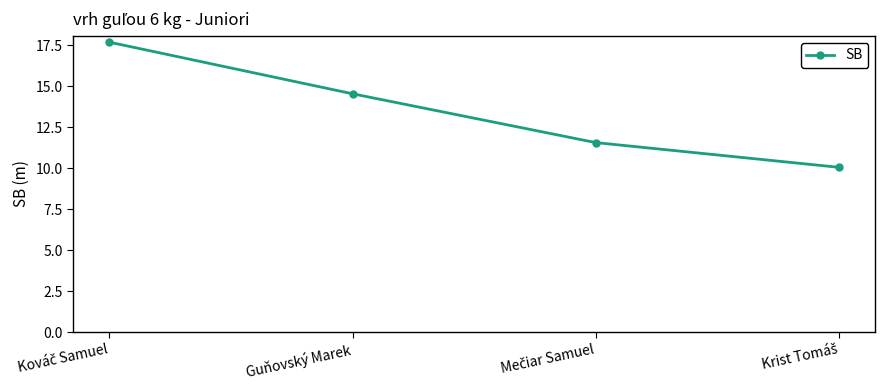

Reading right to left, extract all data points from this chart.

10.1	11.6	14.6	17.7